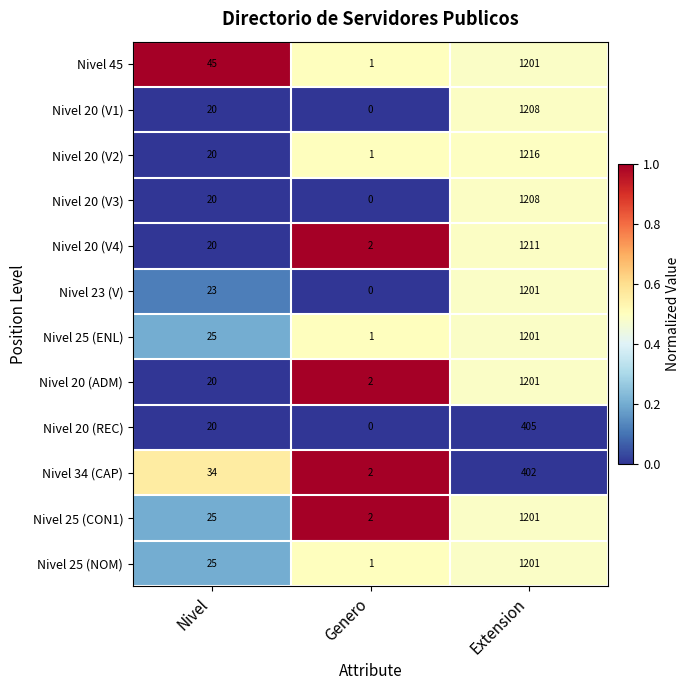

What is the difference between the maximum and minimum values in the Nivel 20 (V4) series?

1209